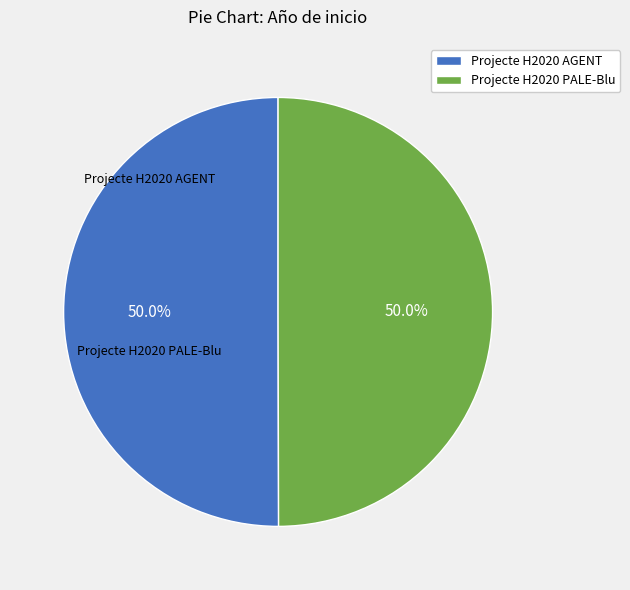

Approximately how many times larger is the value at Projecte H2020 AGENT compared to Projecte H2020 PALE-Blu?

1.0